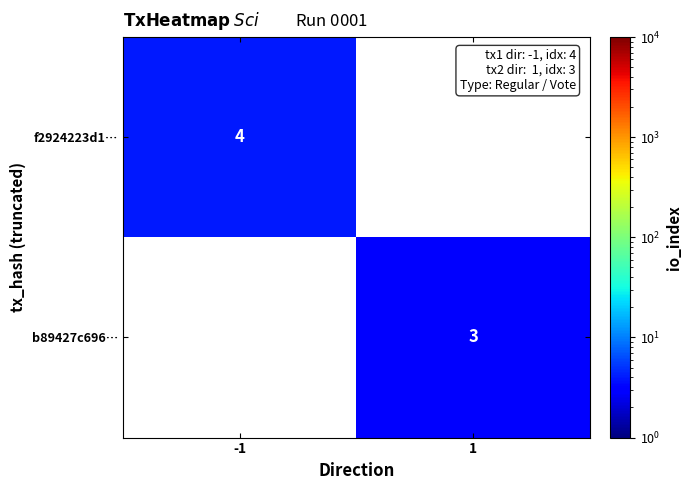

True or false: f2924223d1… has a value of 2 at -1.

False